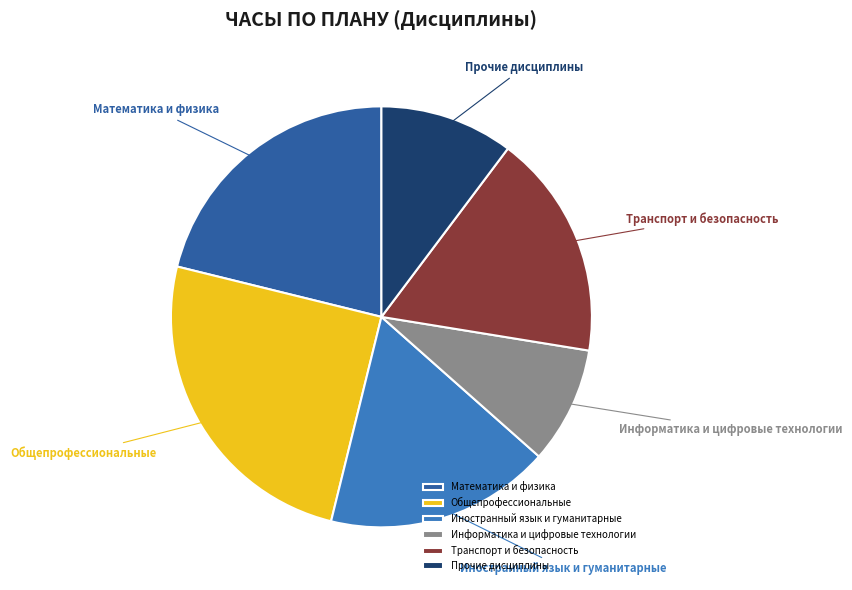

The Общепрофессиональные slice represents 25% of the pie. True or false?

True